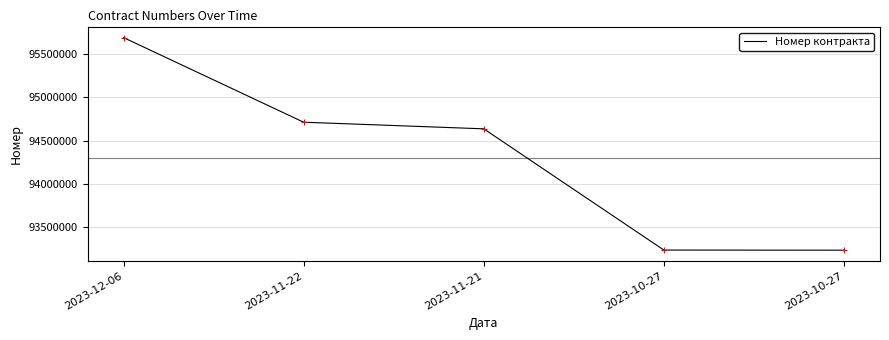

Where is the data nearest to the value 94463979?

2023-11-21